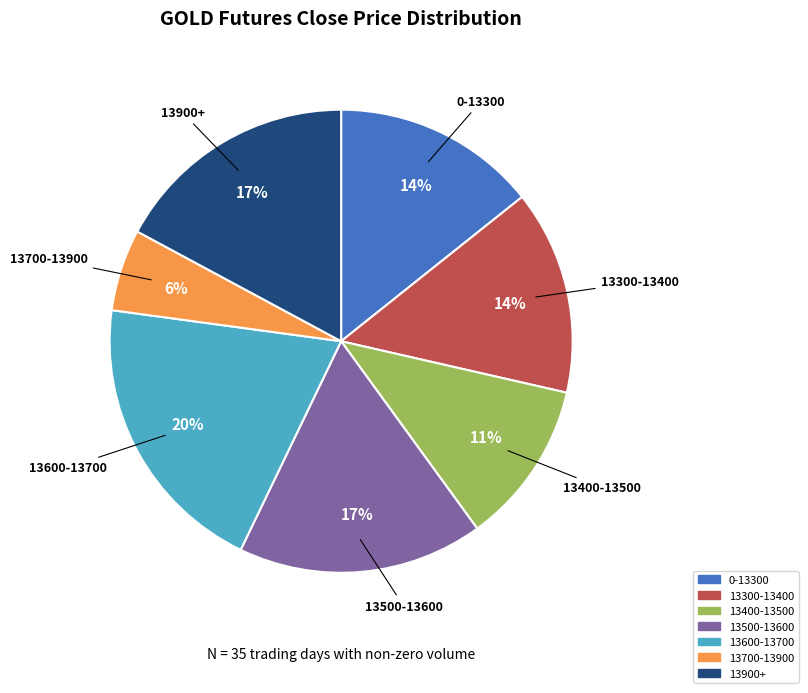

How many segments does this pie chart have?

7